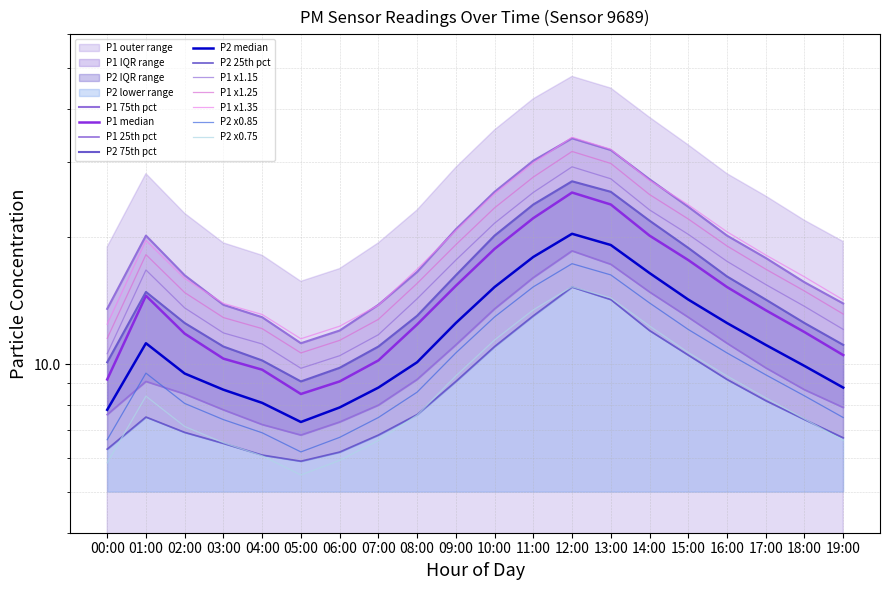

What is the average value of the P1 series?

14.5